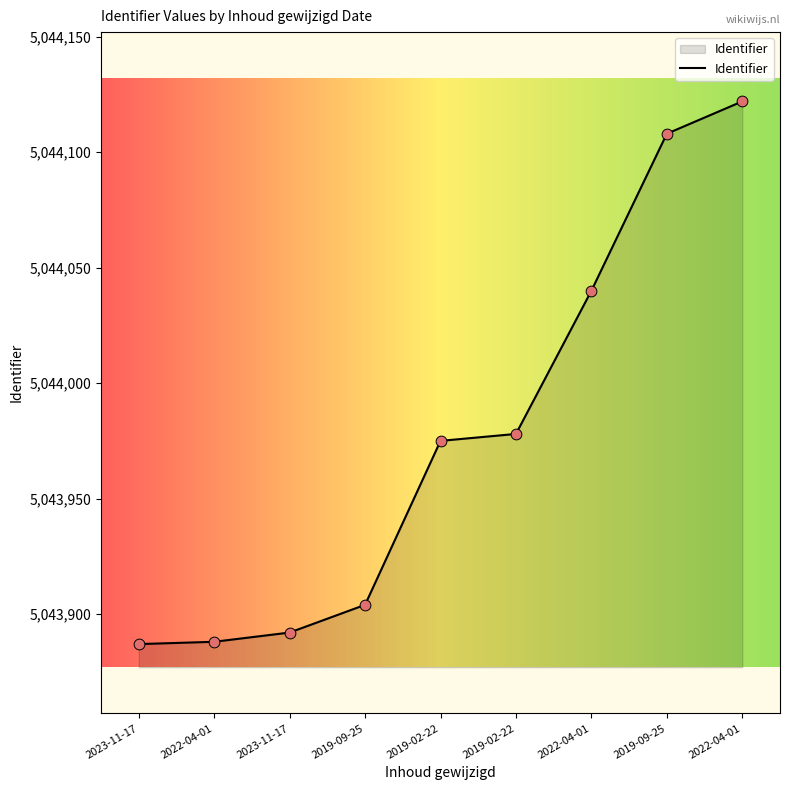

Which has a higher value, 2019-09-25 or 2019-02-22?

2019-09-25